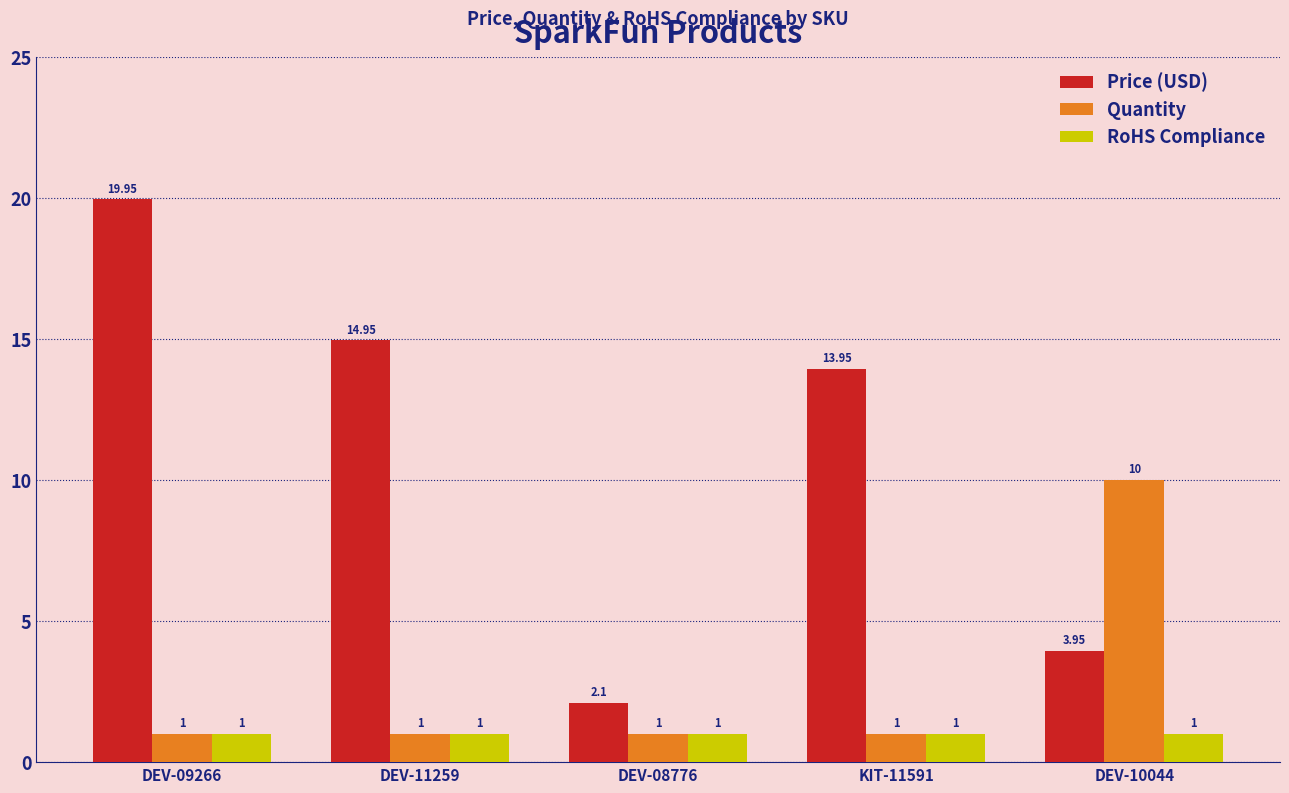

Which series has the widest spread of values?

Price (USD)